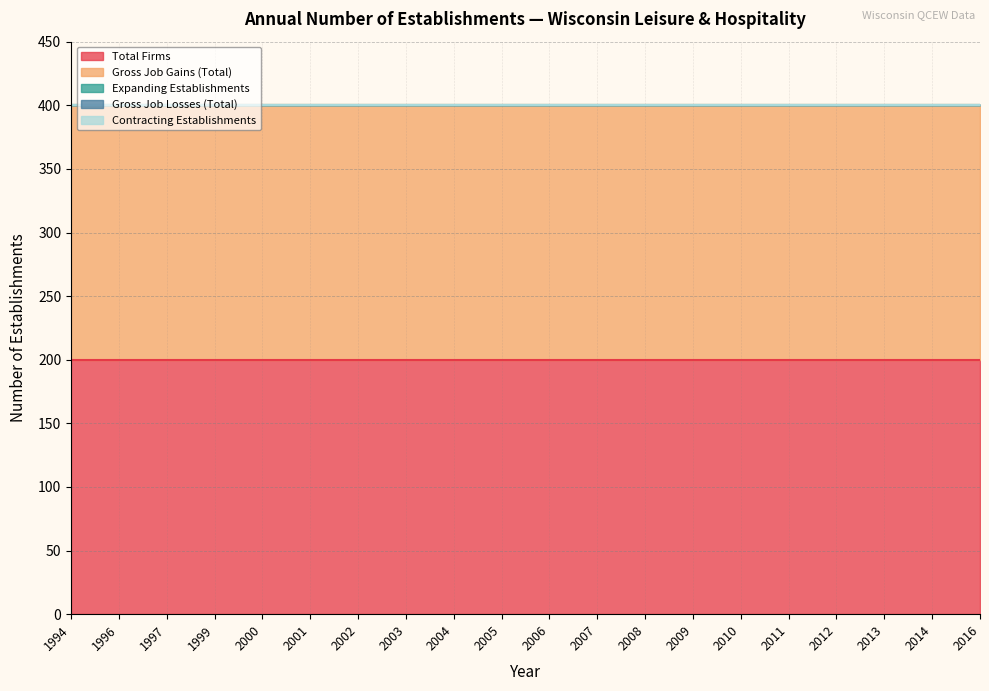

How many data points does each series have?

20